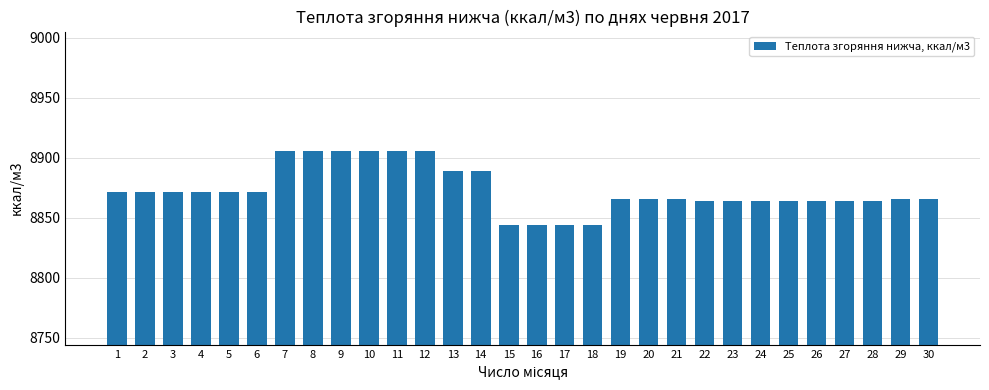

What value does the data have at 5?

8871.2